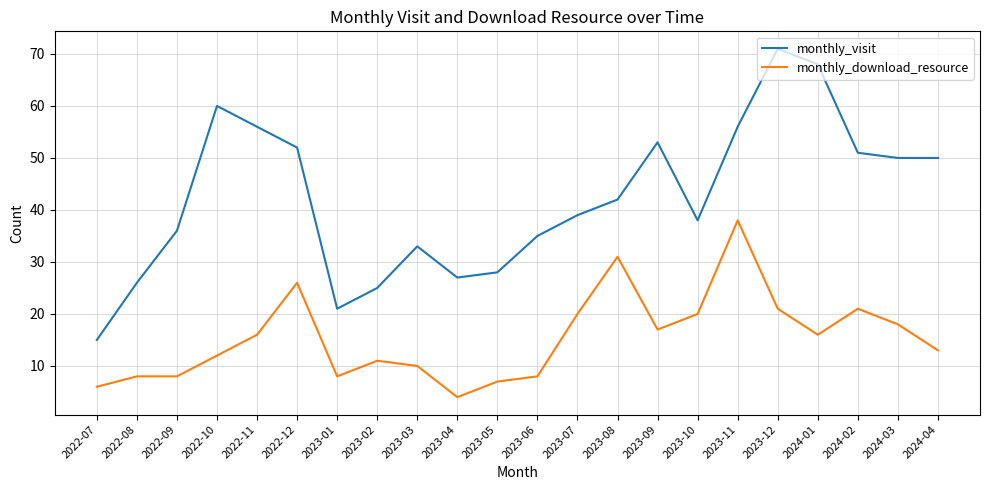

True or false: monthly_download_resource and monthly_visit intersect in this chart.

False